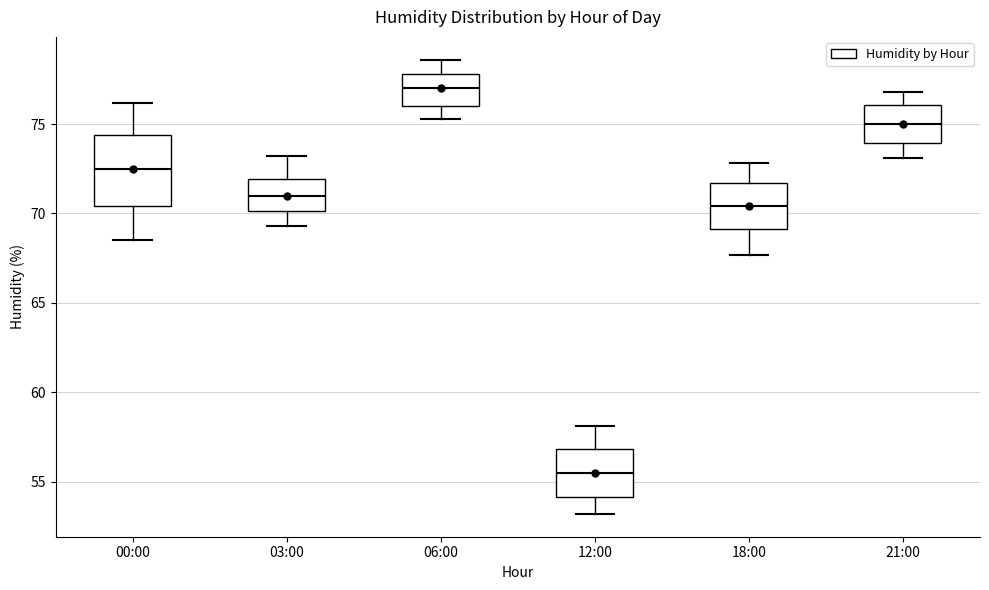

Which box is the tallest, from its lower edge to its upper edge?

00:00